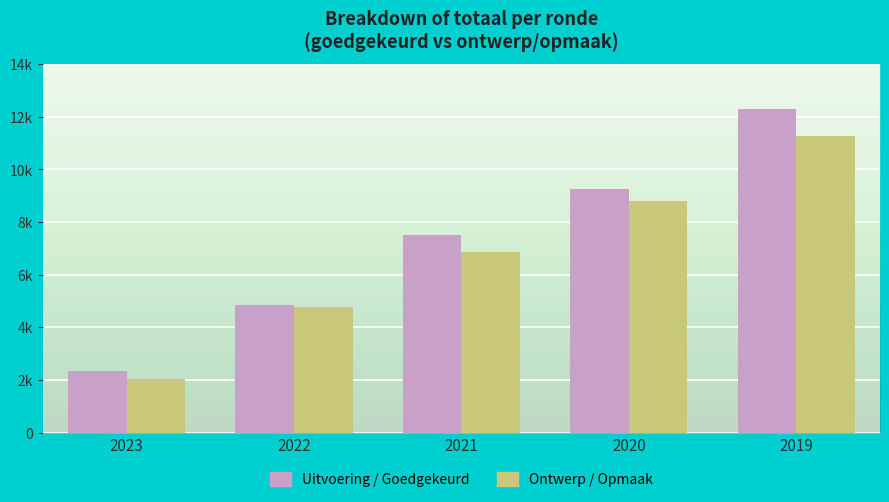

At how many categories does at least one series exceed 9387?

1